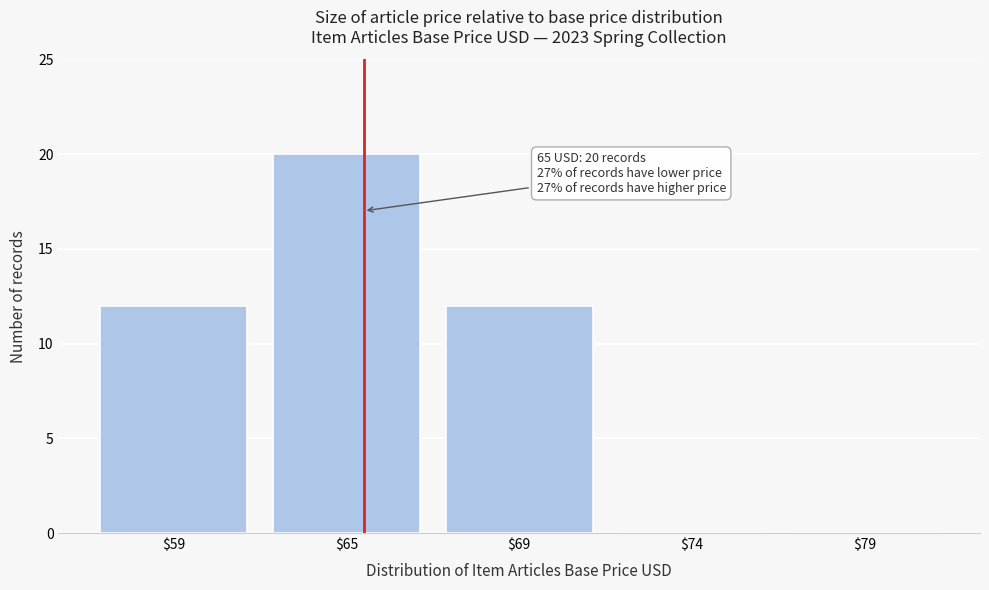

Is it true that the value at $74 is 0?

True